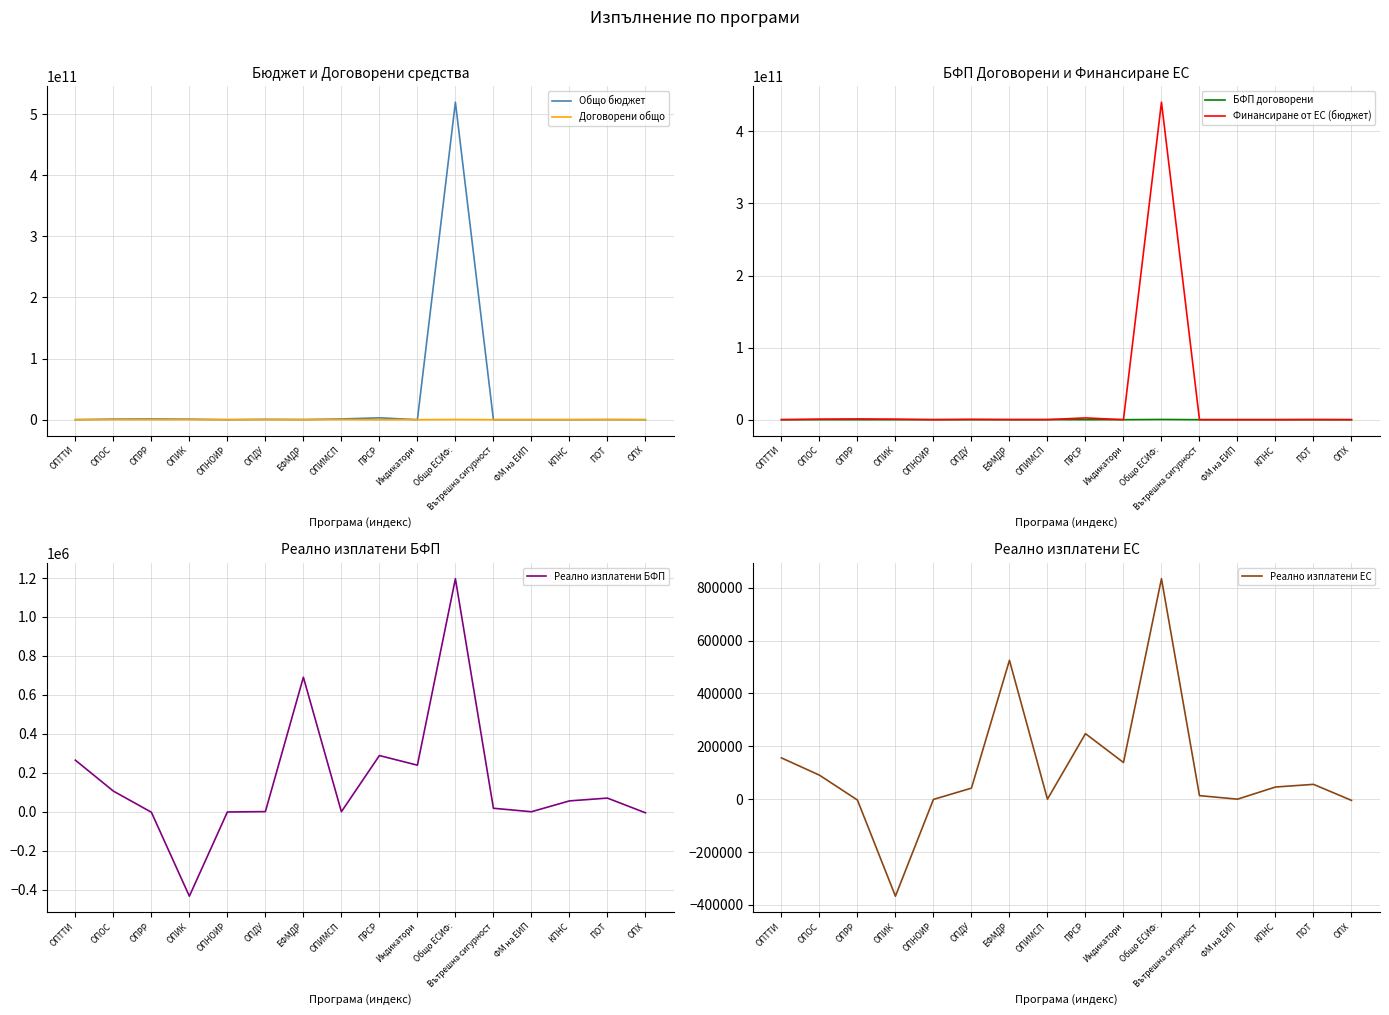

What is the difference between the highest and lowest values at ПОТ?

209333850.5